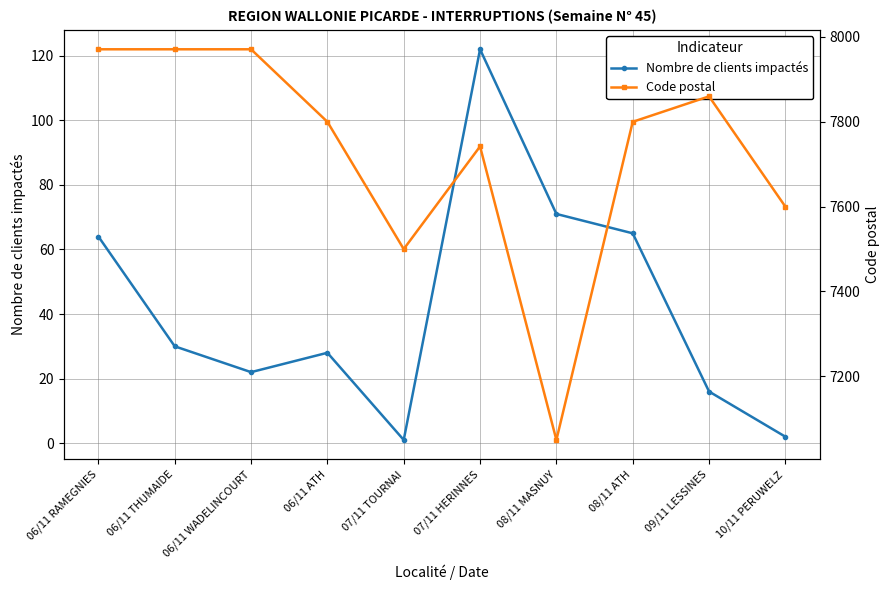

Reading right to left, list all the values displayed in this chart.

Nombre de clients impactés: 10/11 PERUWELZ=2	09/11 LESSINES=16	08/11 ATH=65	08/11 MASNUY=71	07/11 HERINNES=122	07/11 TOURNAI=1	06/11 ATH=28	06/11 WADELINCOURT=22	06/11 THUMAIDE=30	06/11 RAMEGNIES=64
Code postal: 10/11 PERUWELZ=7600	09/11 LESSINES=7860	08/11 ATH=7800	08/11 MASNUY=7050	07/11 HERINNES=7742	07/11 TOURNAI=7500	06/11 ATH=7800	06/11 WADELINCOURT=7971	06/11 THUMAIDE=7971	06/11 RAMEGNIES=7971